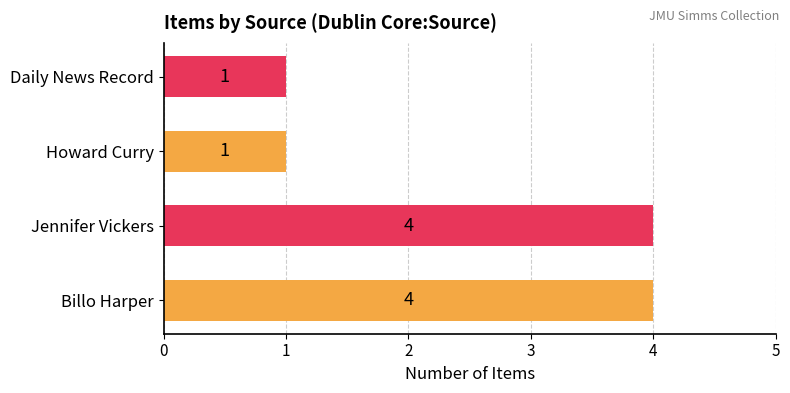

Count the values in the range 1 to 4.

4